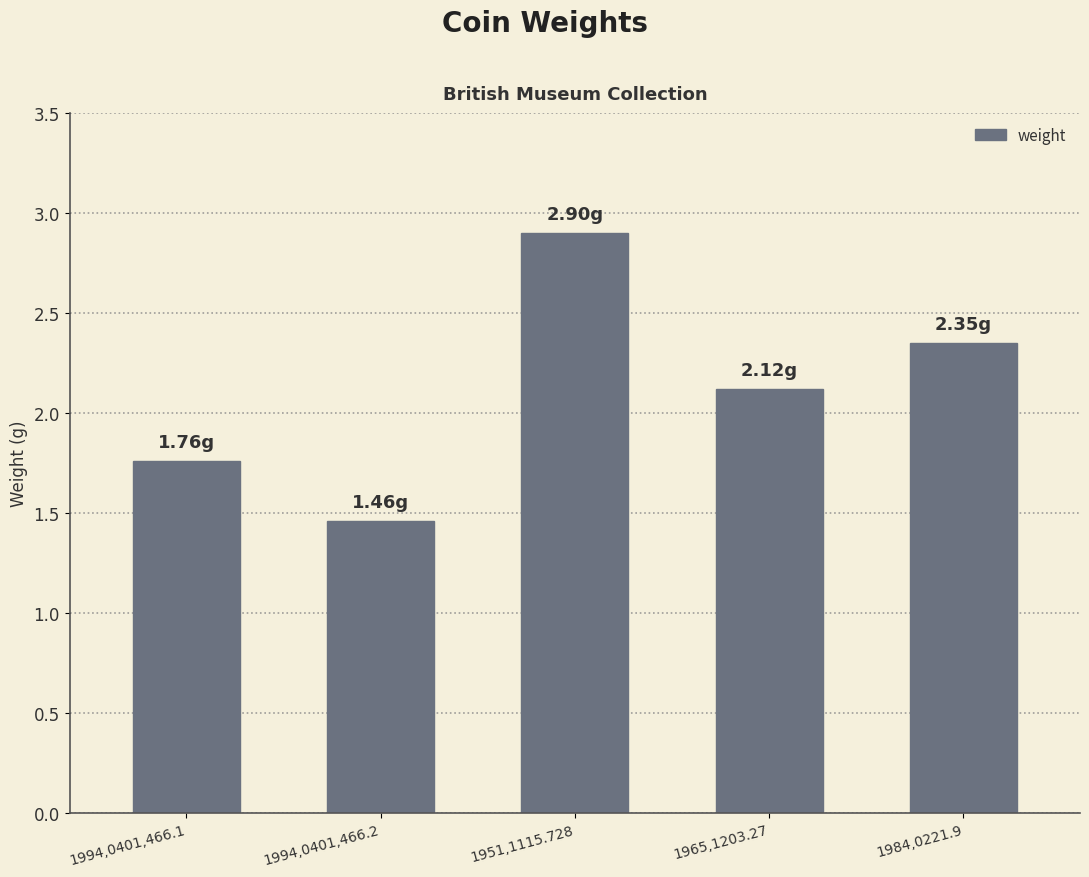

Which label corresponds to the largest value in the chart?

1951,1115.728